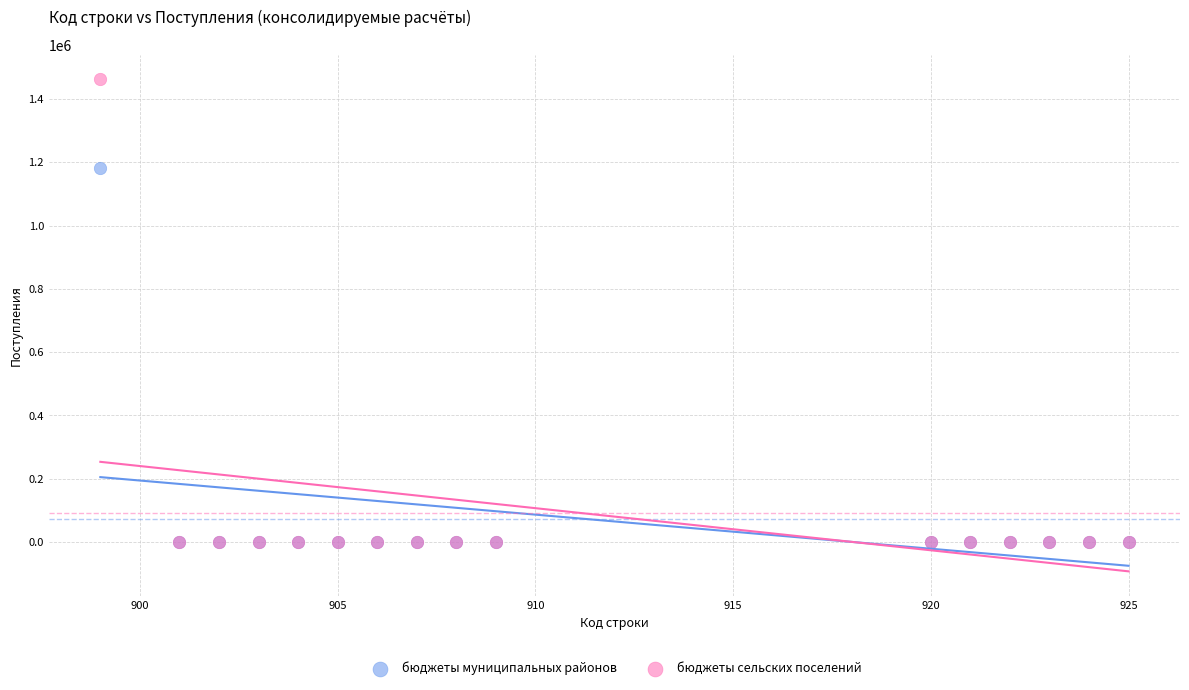

Across all series, what Y value is closest to 730776?

1182990.0